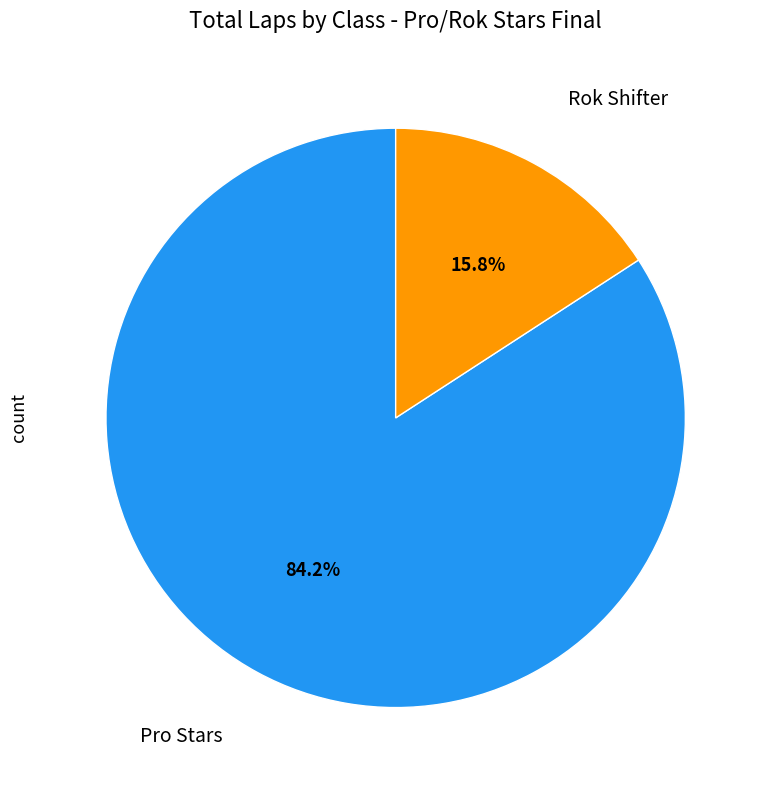

How many segments does this pie chart have?

2